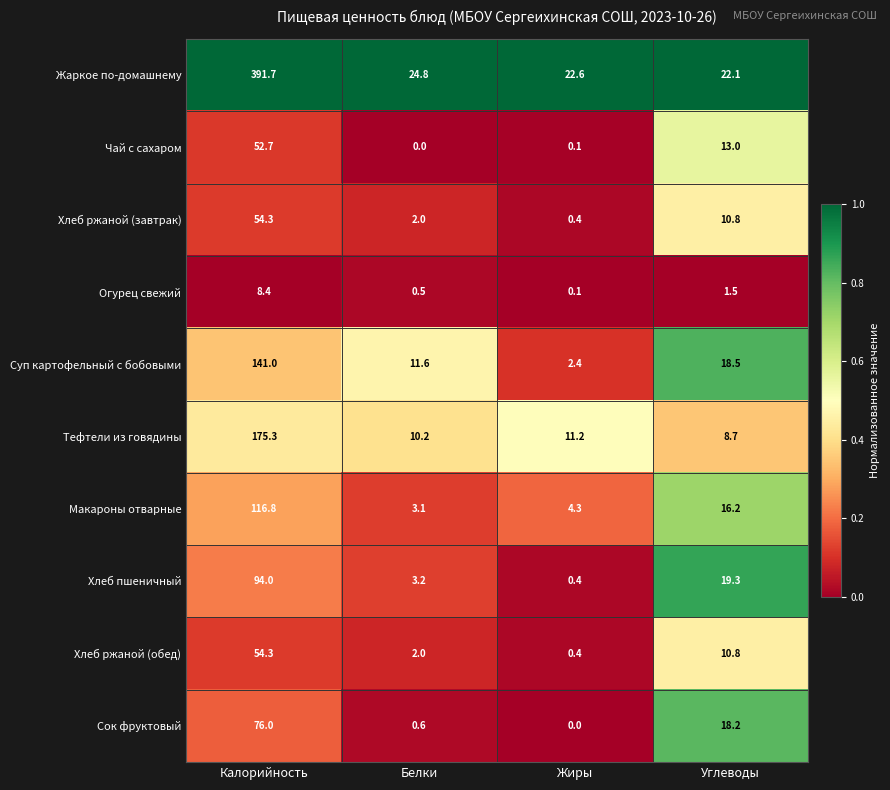

Which series changed the most between Белки and Жиры?

Суп картофельный с бобовыми